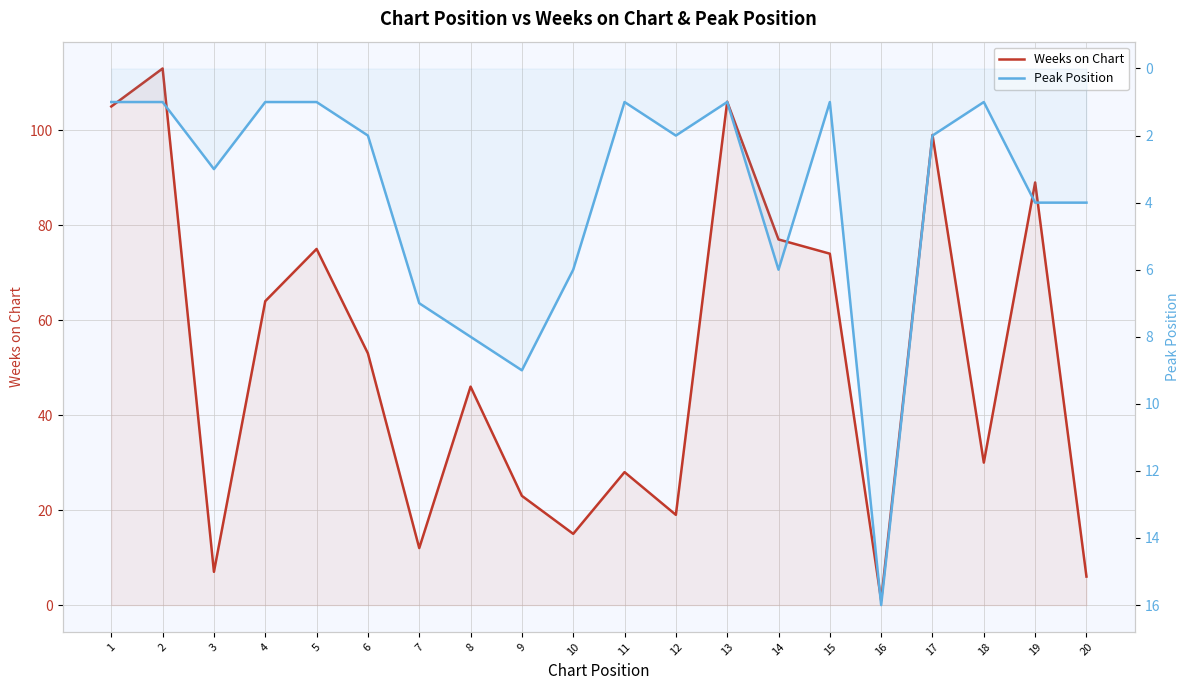

List the labels in order of Weeks on Chart value, largest first.

2, 13, 1, 17, 19, 14, 5, 15, 4, 6, 8, 18, 11, 9, 12, 10, 7, 3, 20, 16